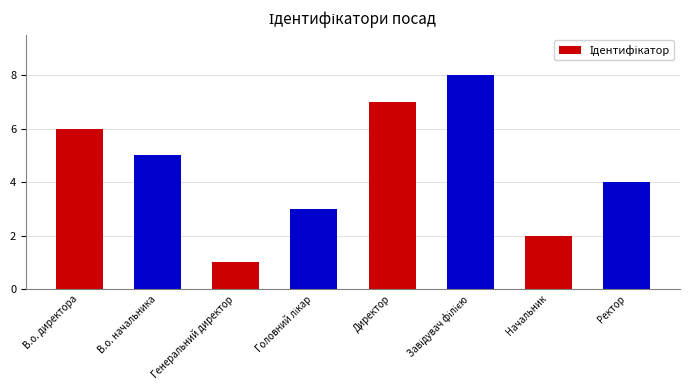

Which has a higher value, Директор or Начальник?

Директор